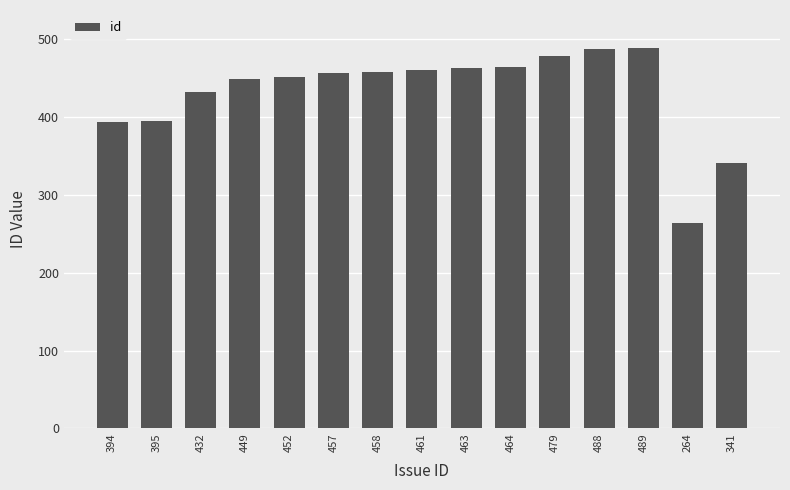

Does the chart contain stacked bars?

No